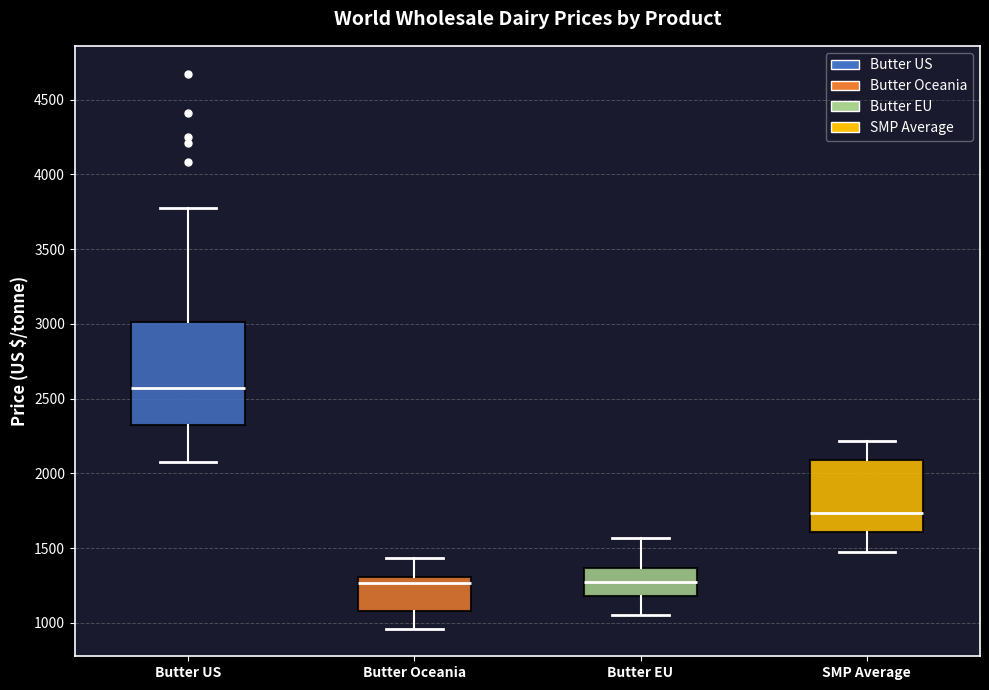

Comparing the boxes themselves (not the whiskers), which one is the tallest?

Butter US